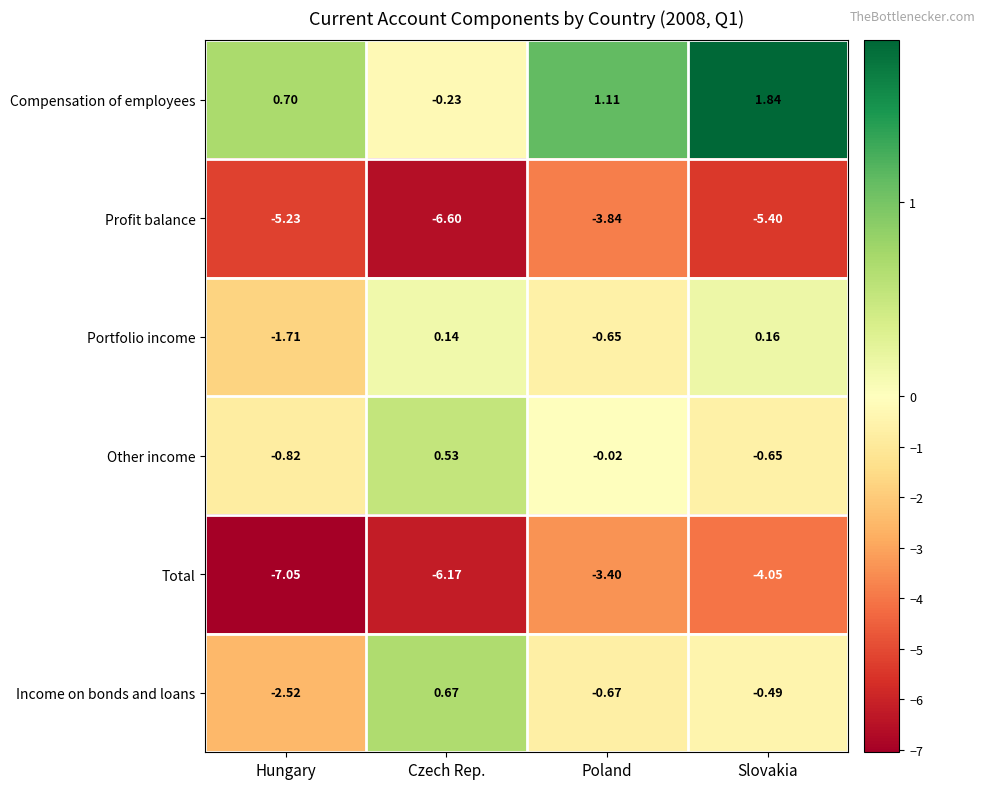

Which category has the highest value across all series?

Slovakia